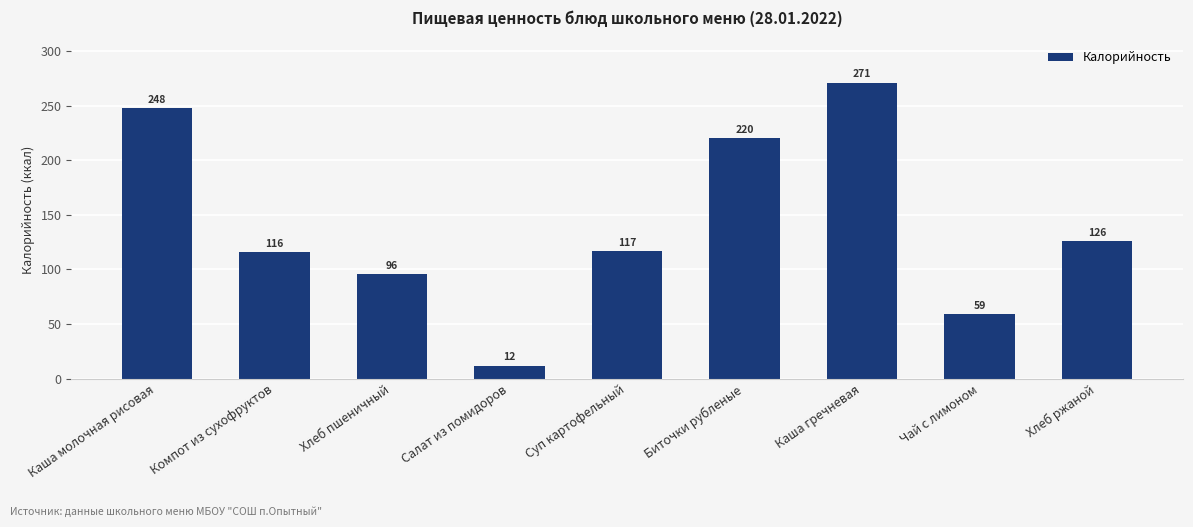

What position from the left is Чай с лимоном?

8